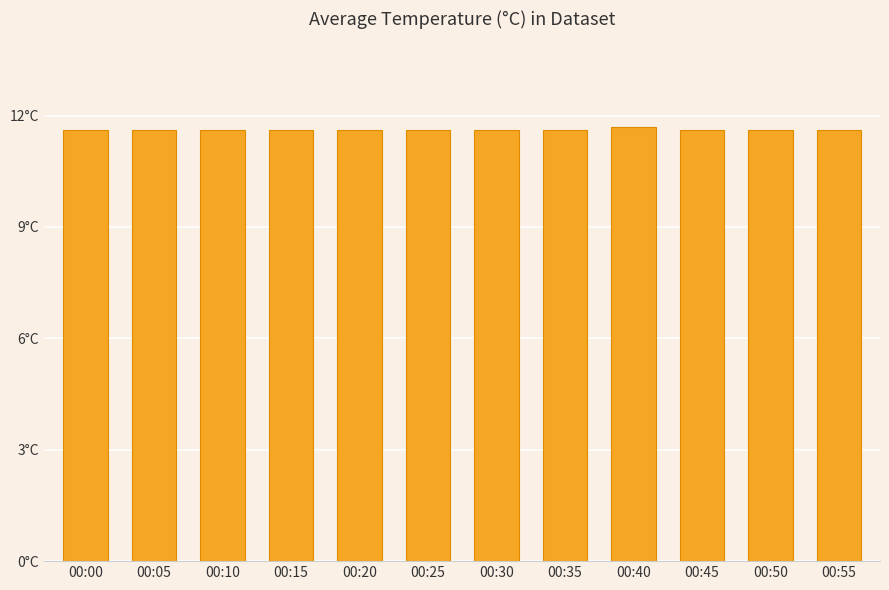

Are the bars horizontal?

No